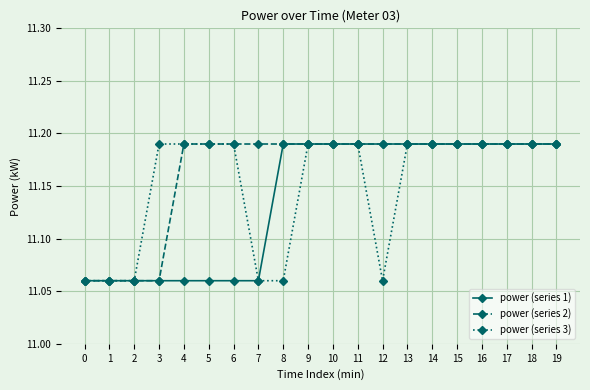

True or false: power (series 2) has a value of 19.0 at 11.

False